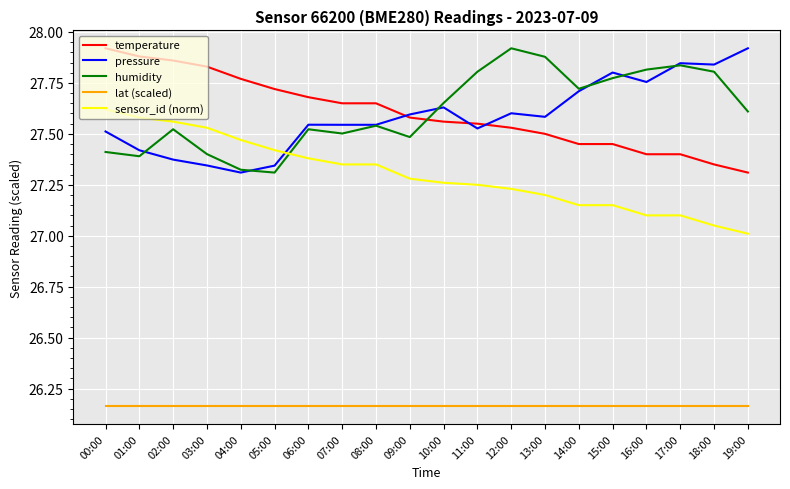

How many lines are shown in the chart?

5